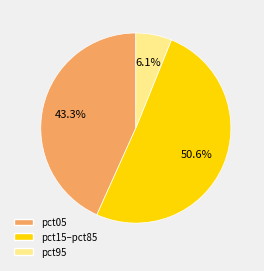

Is there any slice that represents more than half of the pie?

Yes